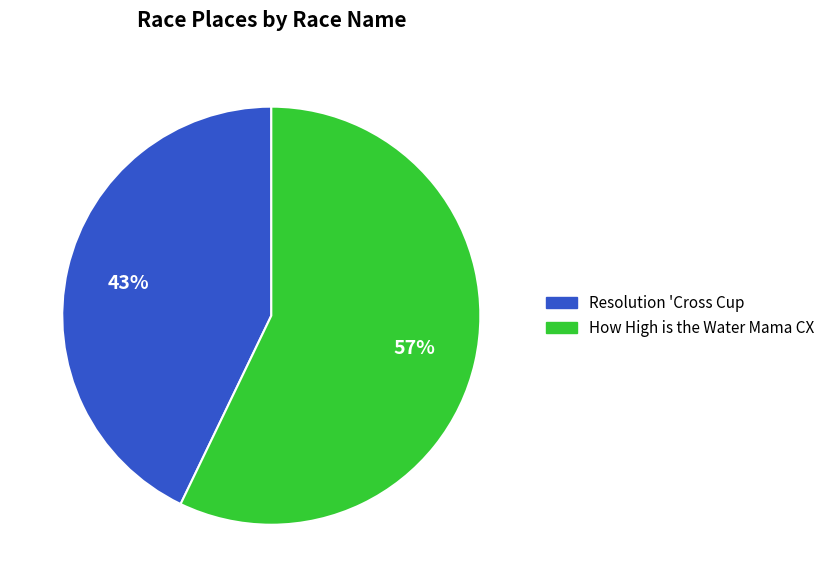

How many slices are in this pie chart?

2